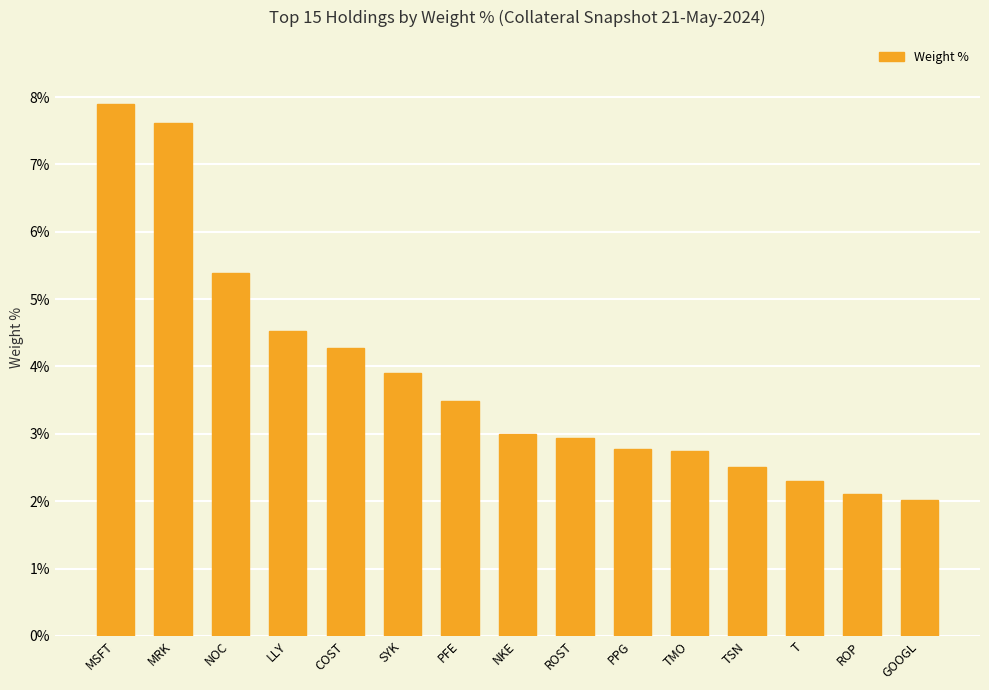

What is the sum of all values?

57.5